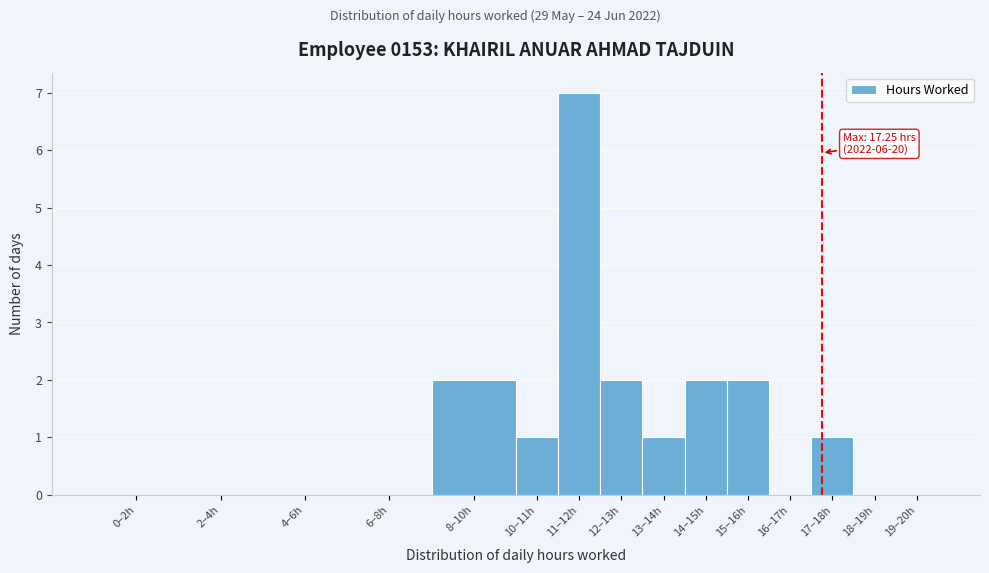

Reading left to right, list all the values displayed in this chart.

0–2h=0	2–4h=0	4–6h=0	6–8h=0	8–10h=2	10–11h=1	11–12h=7	12–13h=2	13–14h=1	14–15h=2	15–16h=2	16–17h=0	17–18h=1	18–19h=0	19–20h=0